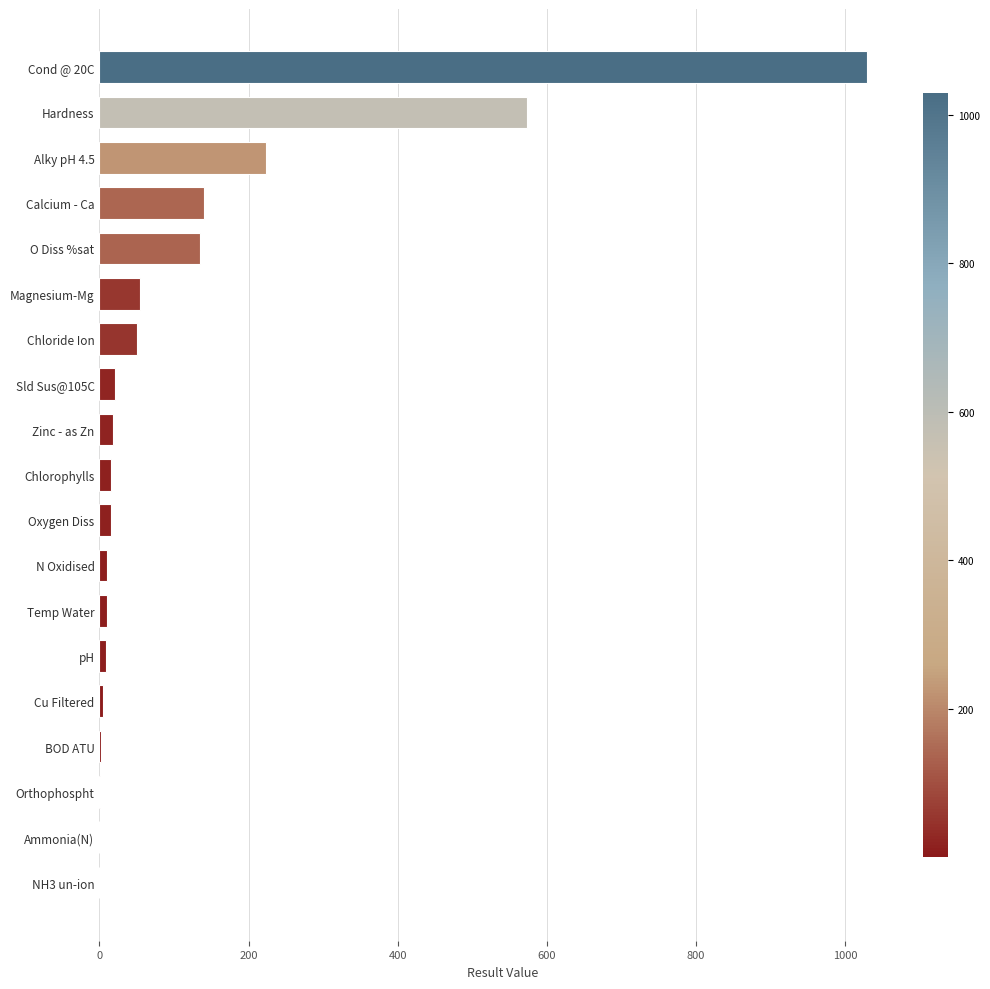

What is the sum of all values?

2313.8